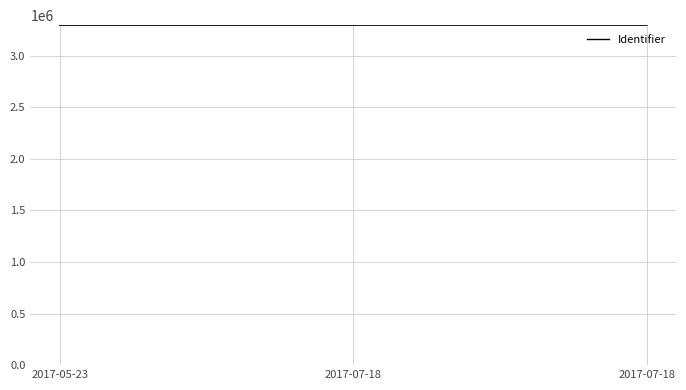

What is the greatest value displayed?

3294276